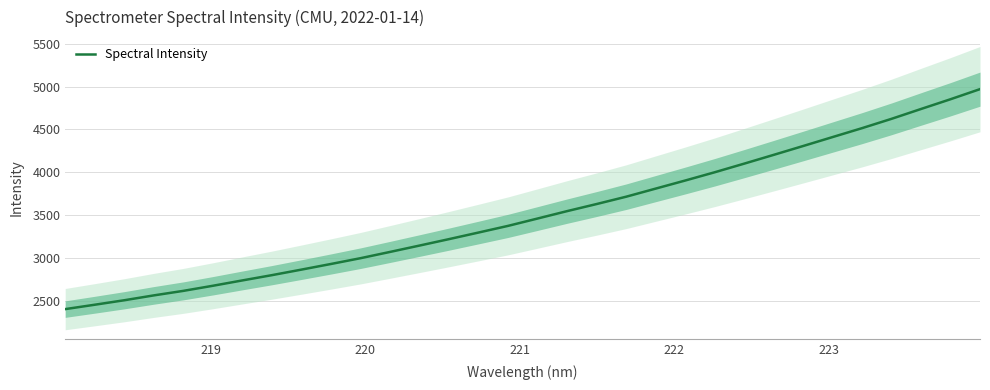

What is the smallest value displayed?

2406.1